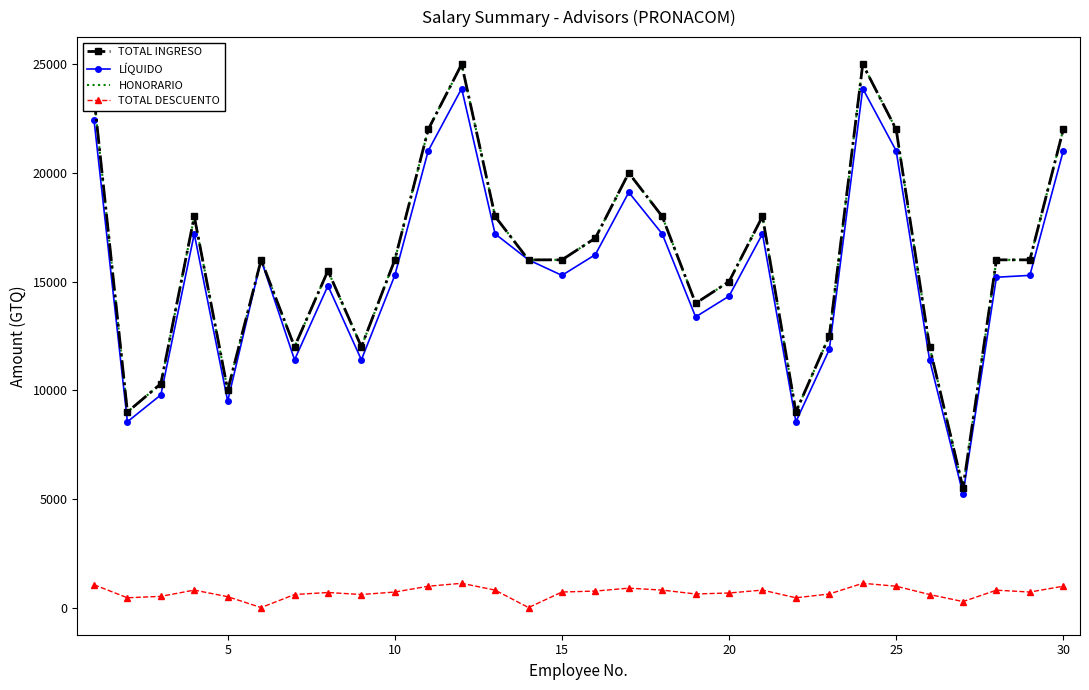

True or false: TOTAL DESCUENTO and LÍQUIDO intersect in this chart.

False